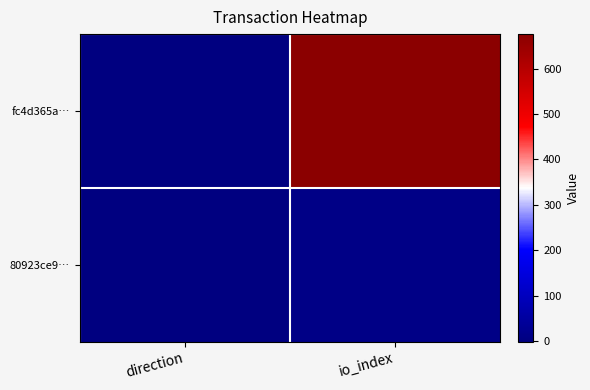

How many data points does each series have?

2